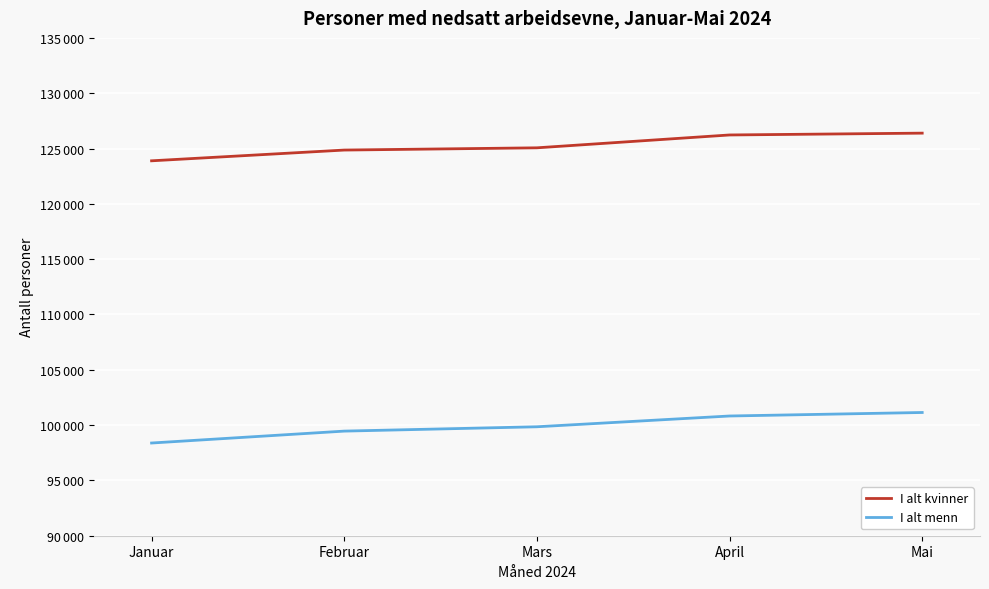

True or false: I alt menn has more than 2 points higher than both neighbors.

False